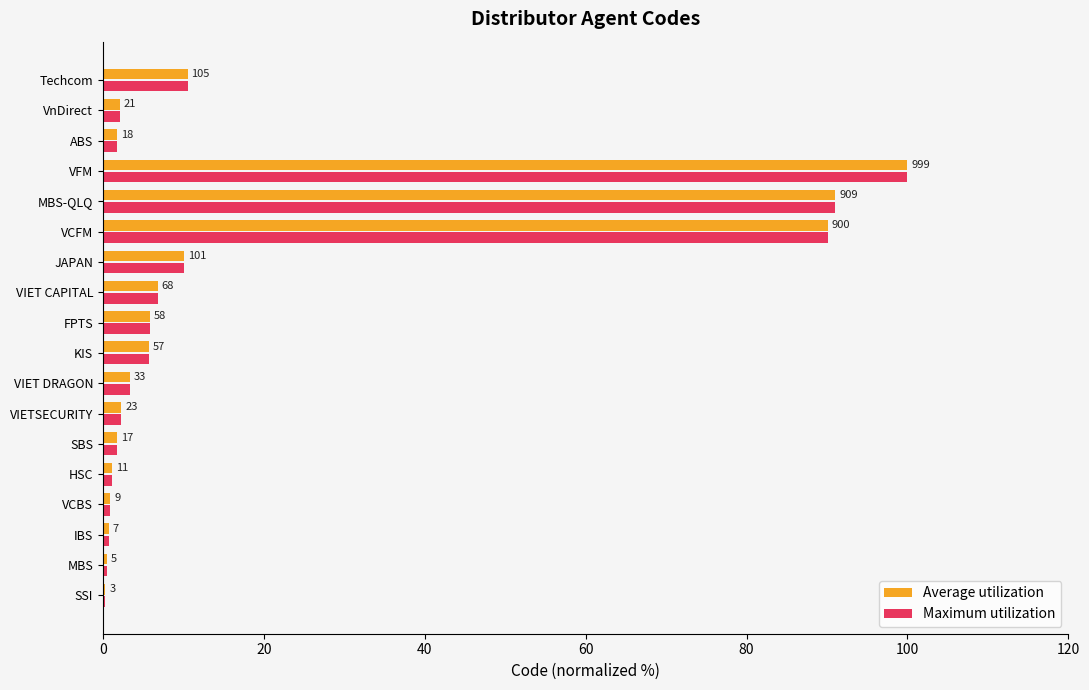

What are all the series names shown in the legend?

Average utilization, Maximum utilization